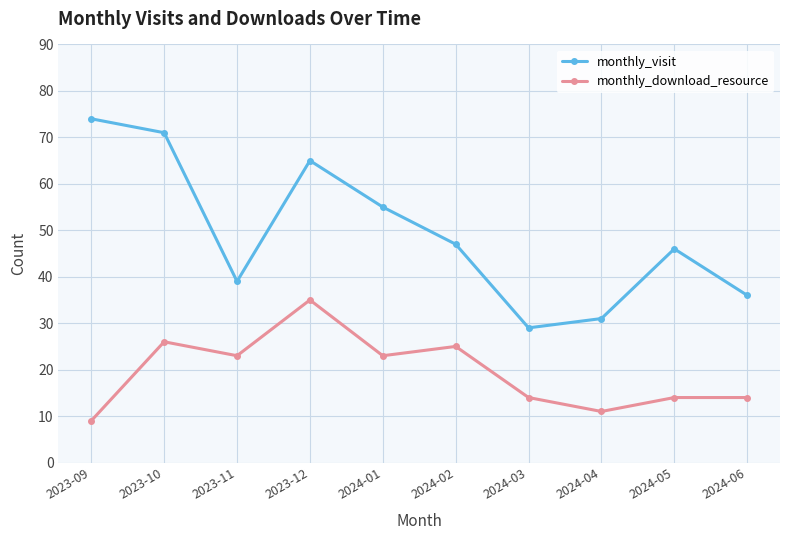

Reading left to right, extract all data points from this chart.

monthly_visit: 74	71	39	65	55	47	29	31	46	36
monthly_download_resource: 9	26	23	35	23	25	14	11	14	14